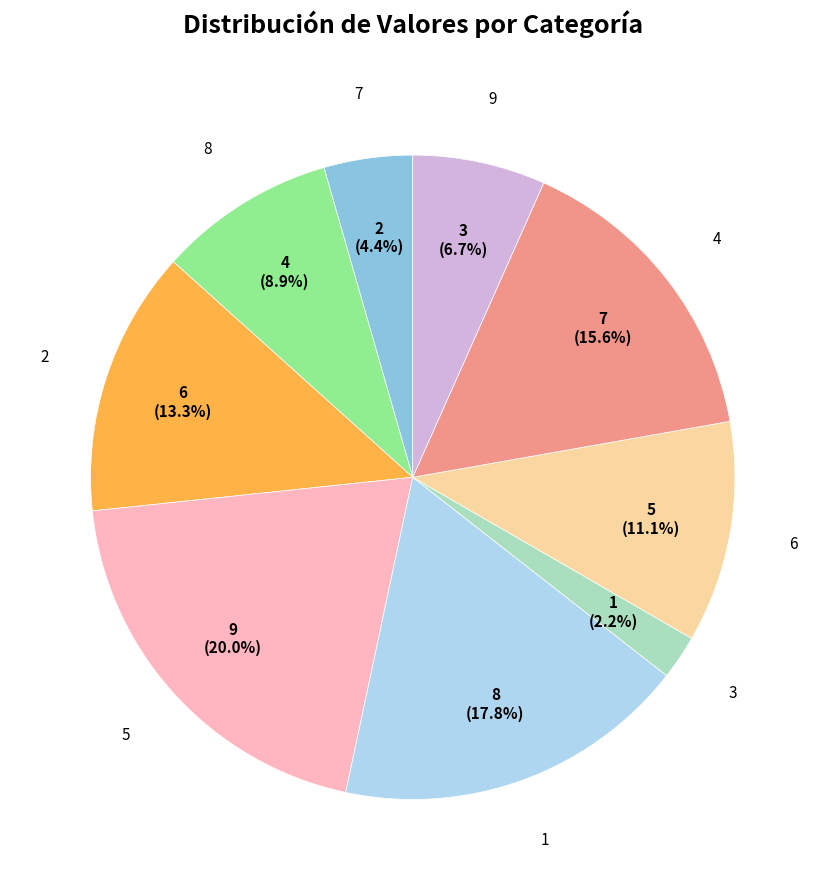

Is there a majority slice in this chart?

No